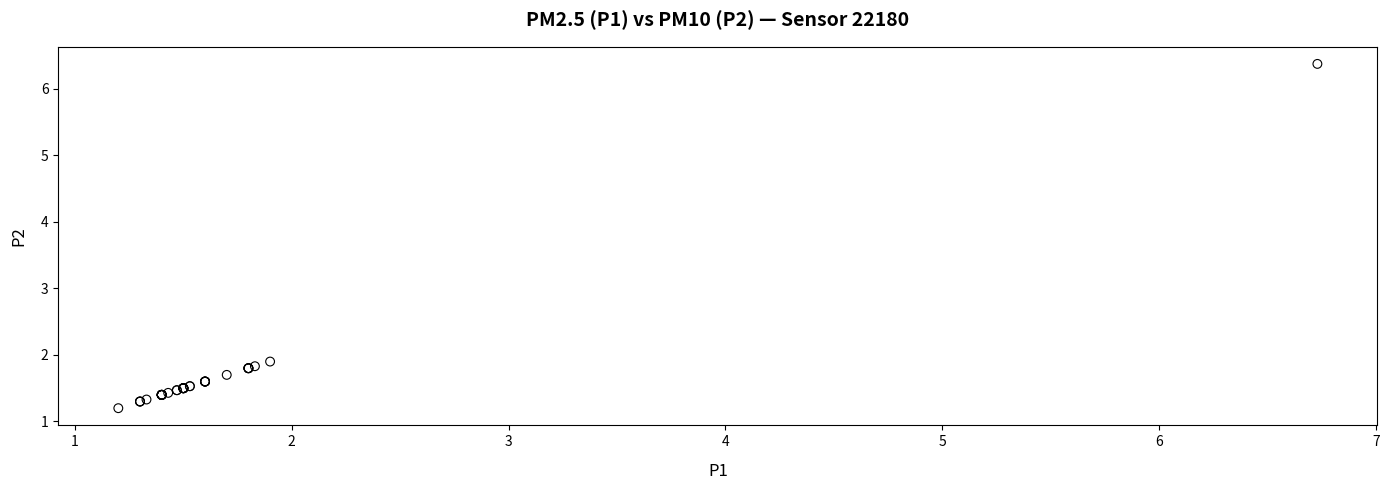

What Y value in the scatter plot is closest to 3?

1.9